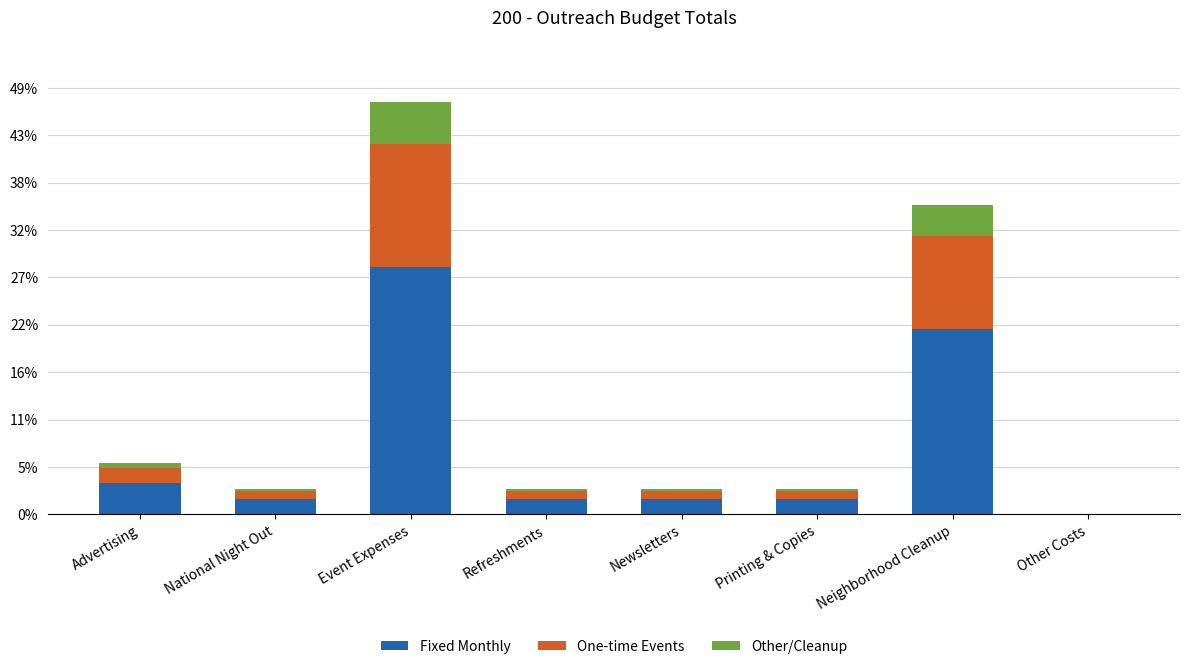

True or false: Fixed Monthly has a value of 1.8 at Newsletters.

True